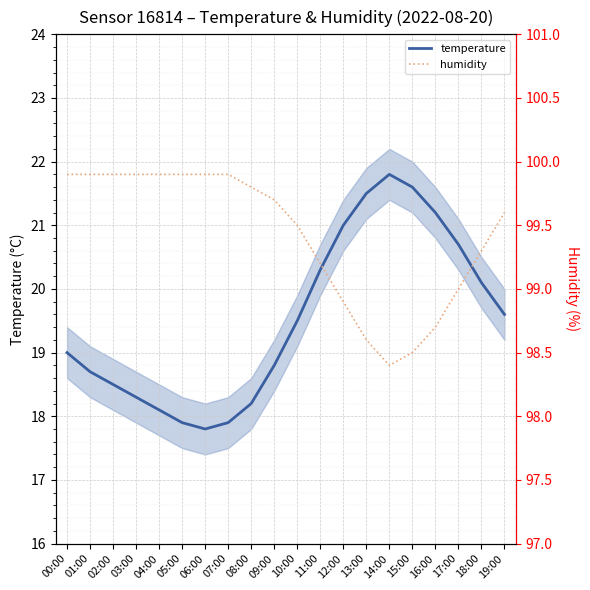

True or false: humidity and temperature intersect in this chart.

False